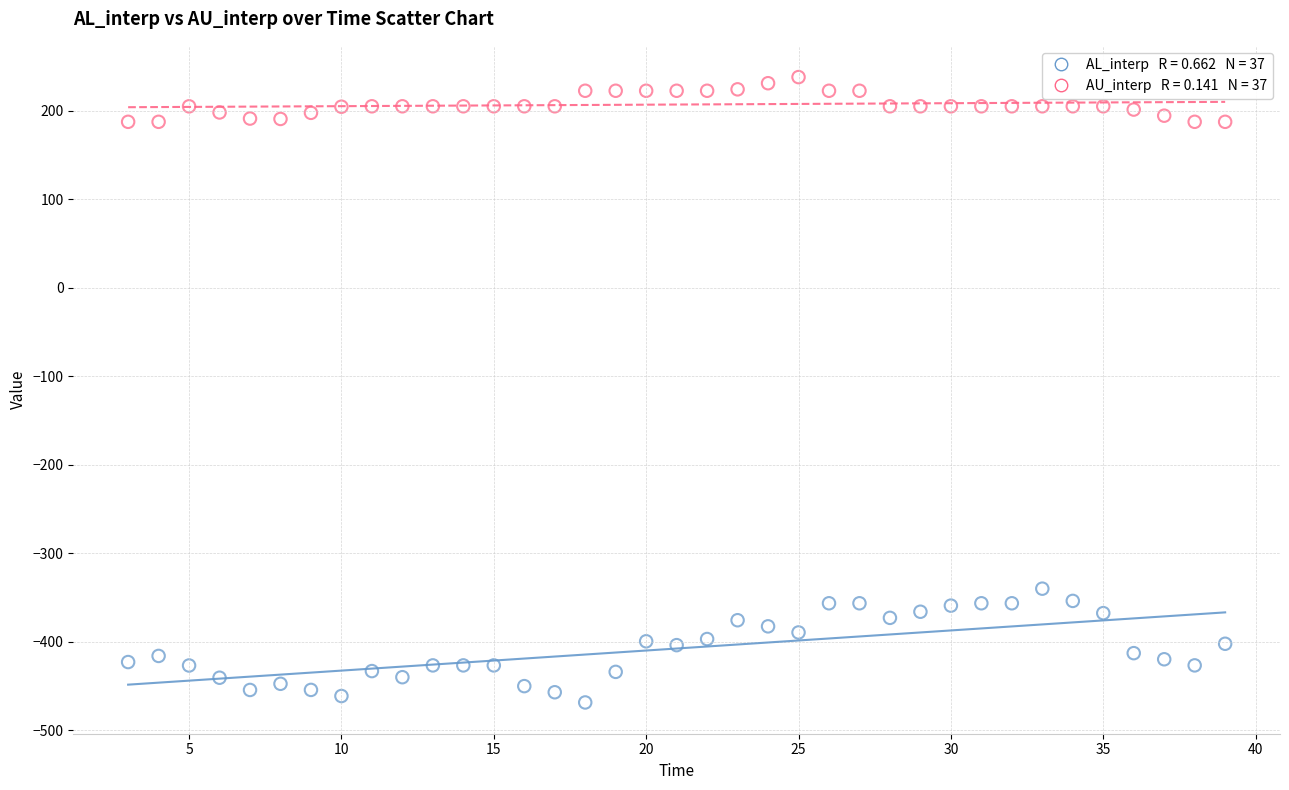

Across all data points, what is the range of X values (max minus min)?

36.0